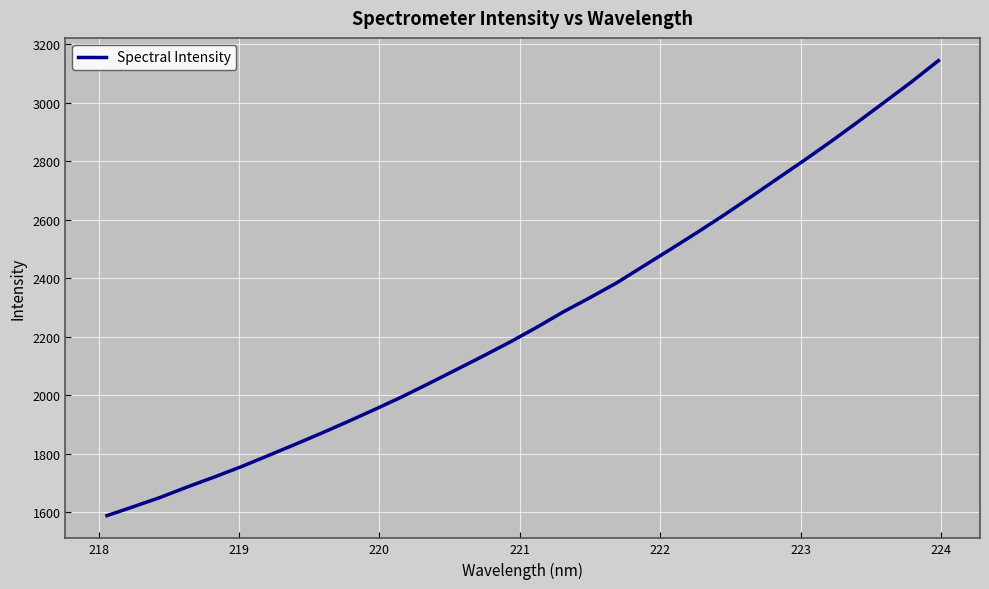

What is the smallest value displayed?

1587.6